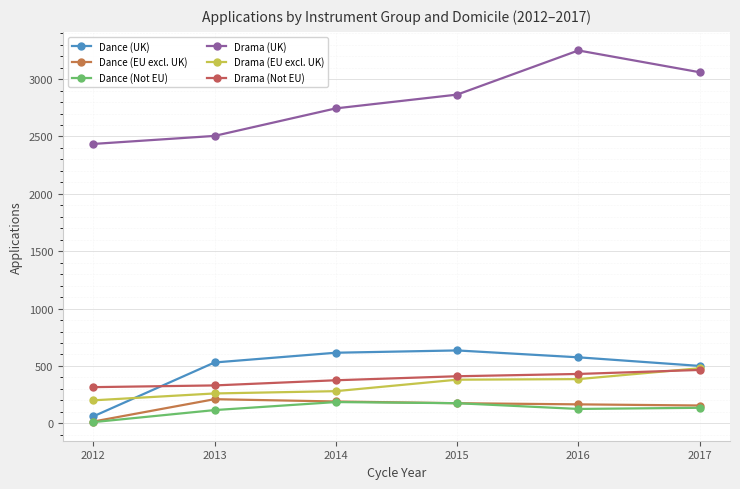

Reading left to right, what are all the values shown in this chart?

Dance (UK): 2012=60	2013=530	2014=615	2015=635	2016=575	2017=500
Dance (EU excl. UK): 2012=15	2013=210	2014=190	2015=175	2016=165	2017=155
Dance (Not EU): 2012=10	2013=115	2014=185	2015=175	2016=125	2017=135
Drama (UK): 2012=2435	2013=2505	2014=2745	2015=2865	2016=3250	2017=3060
Drama (EU excl. UK): 2012=200	2013=260	2014=280	2015=380	2016=385	2017=480
Drama (Not EU): 2012=315	2013=330	2014=375	2015=410	2016=430	2017=465